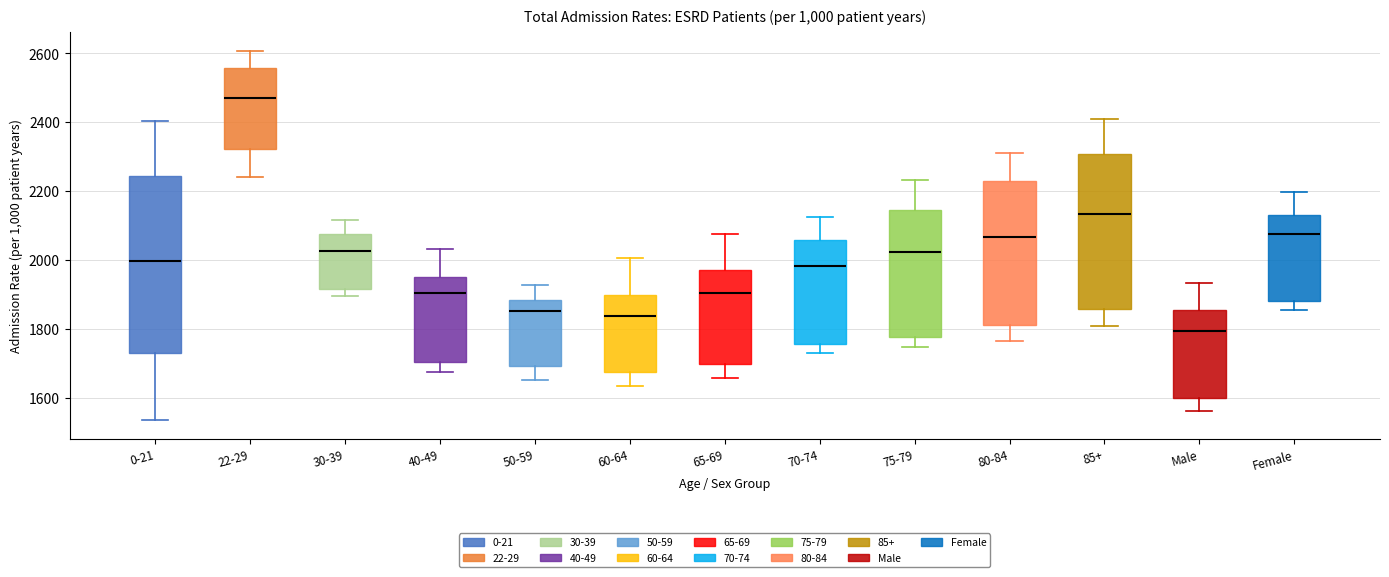

Reading left to right, transcribe this box plot: for each box, give where its median line is, the range the box spans, and where its two whiskers end, as read against the y-axis. The values are not printed on the chart, so give them approximately, as read against the axis.

0-21: median 2000, box 1720 to 2240, whiskers 1540 to 2400
22-29: median 2480, box 2320 to 2560, whiskers 2240 to 2600
30-39: median 2020, box 1920 to 2080, whiskers 1900 to 2120
40-49: median 1900, box 1700 to 1940, whiskers 1680 to 2040
50-59: median 1860, box 1700 to 1880, whiskers 1660 to 1920
60-64: median 1840, box 1680 to 1900, whiskers 1640 to 2000
65-69: median 1900, box 1700 to 1980, whiskers 1660 to 2080
70-74: median 1980, box 1760 to 2060, whiskers 1720 to 2120
75-79: median 2020, box 1780 to 2140, whiskers 1740 to 2240
80-84: median 2060, box 1820 to 2240, whiskers 1760 to 2300
85+: median 2140, box 1860 to 2300, whiskers 1800 to 2420
Male: median 1800, box 1600 to 1860, whiskers 1560 to 1940
Female: median 2080, box 1880 to 2140, whiskers 1860 to 2200